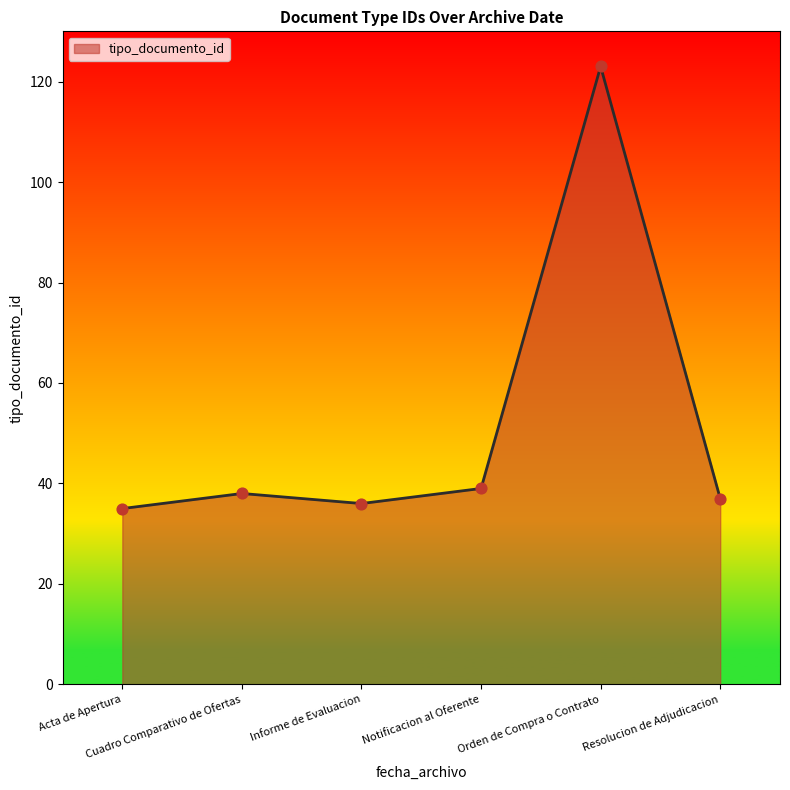

True or false: there are more than 0 points higher than both neighbors.

True